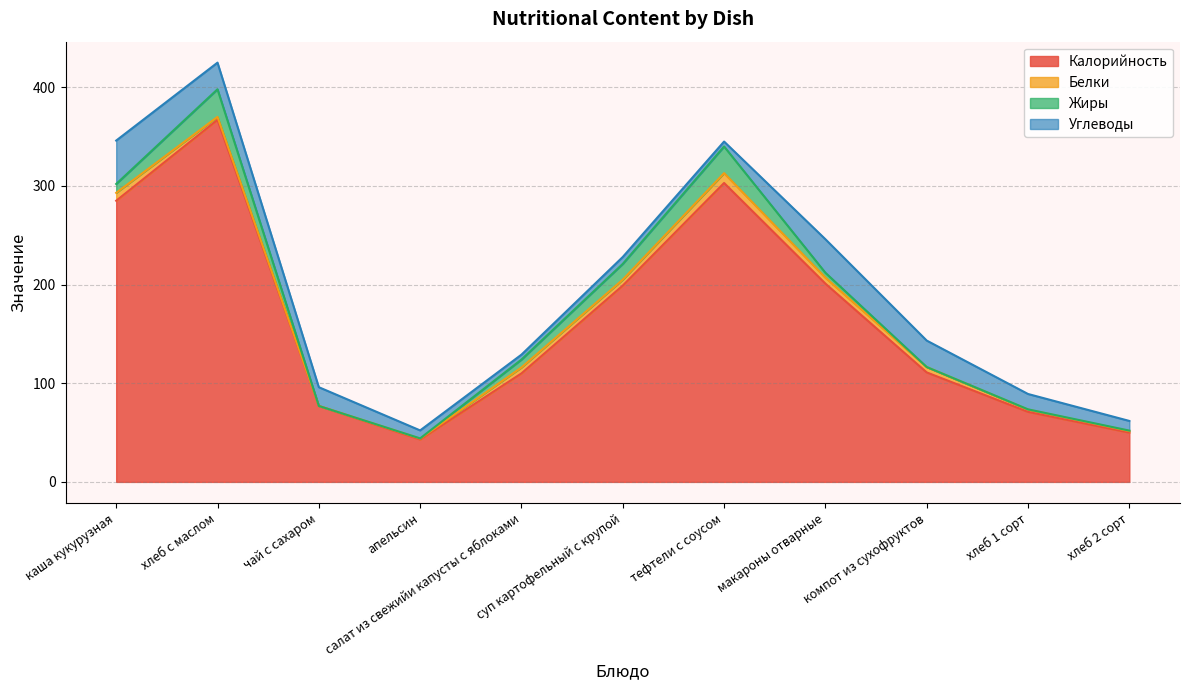

What is the sum of all Углеводы values?

201.3